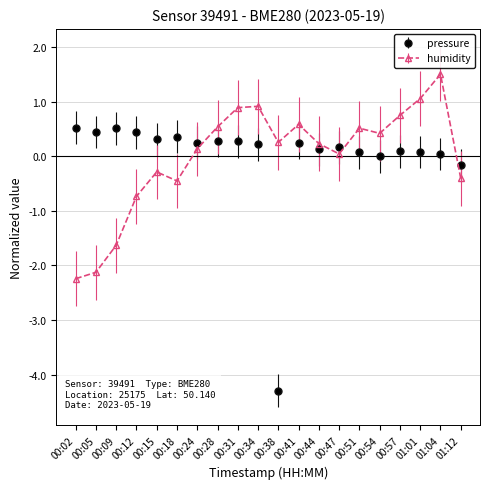

How many categories are shown in the chart?

20